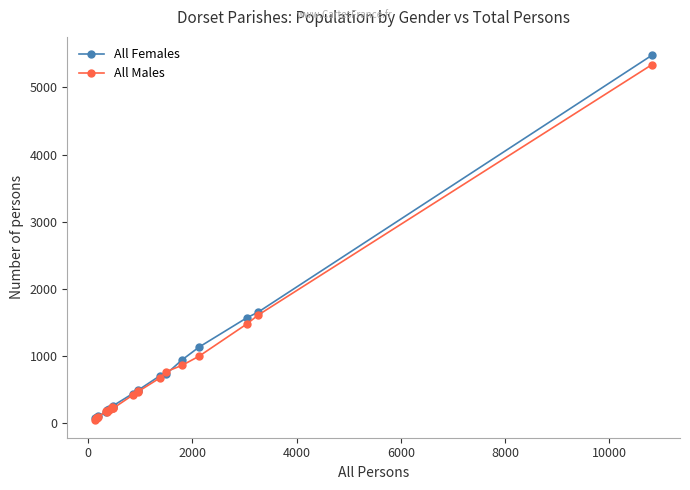

What is the difference between the maximum and minimum values in the All Males series?

5289